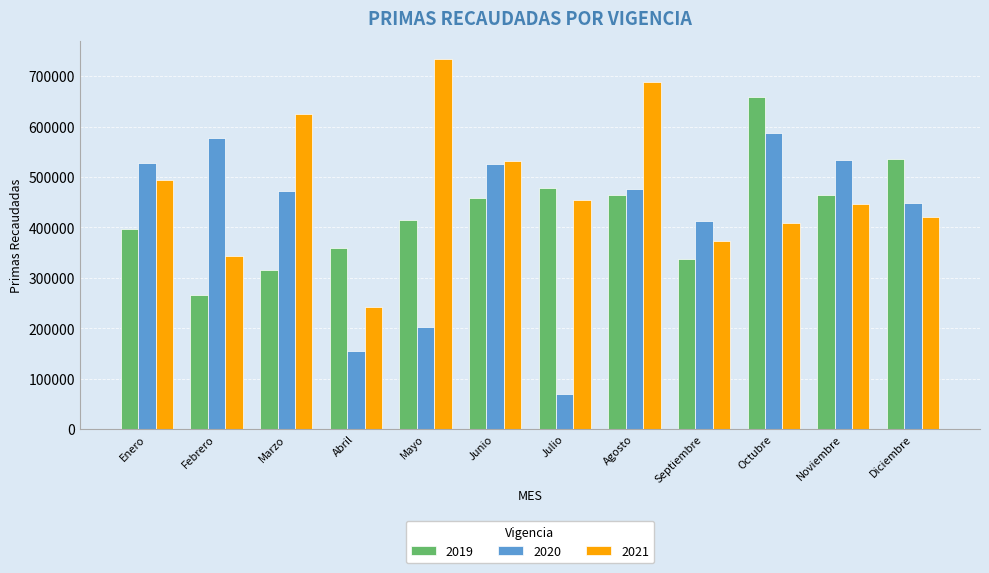

What is the spread (max minus min) of values at Febrero?

312860.0